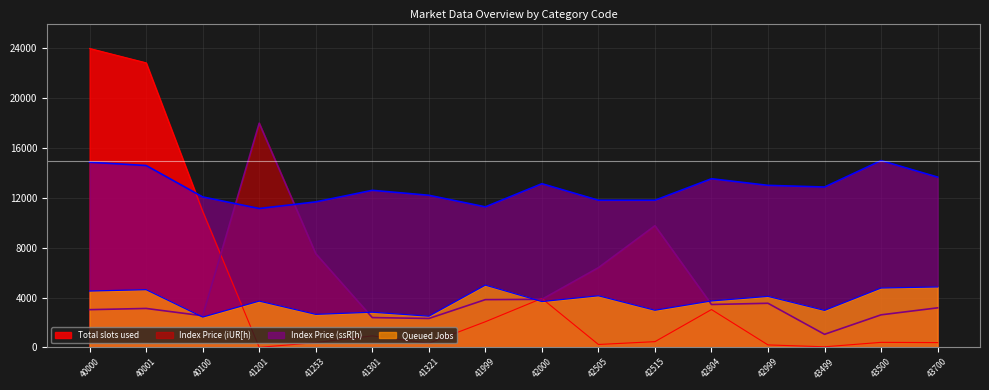

How many data points does each series have?

16